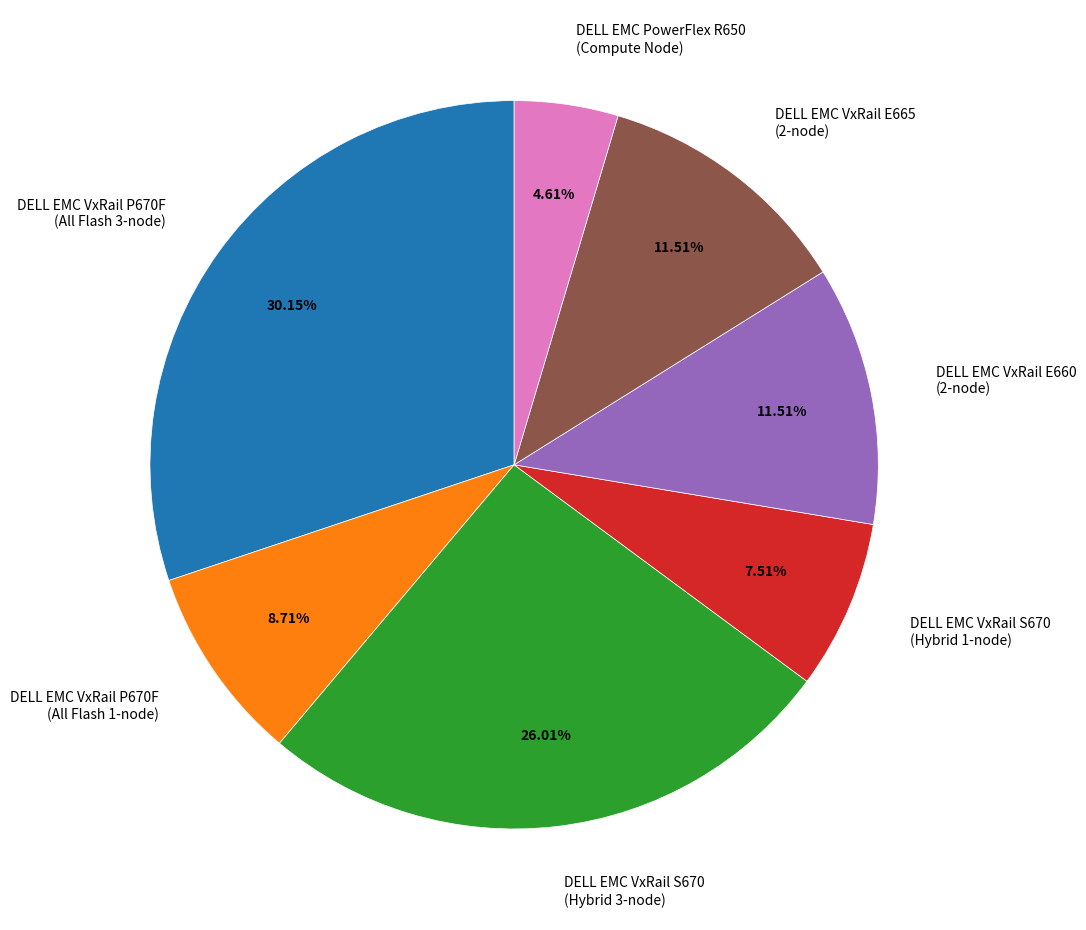

Between DELL EMC PowerFlex R650 (Compute Node) and DELL EMC VxRail E665 (2-node), which is larger?

DELL EMC VxRail E665 (2-node)